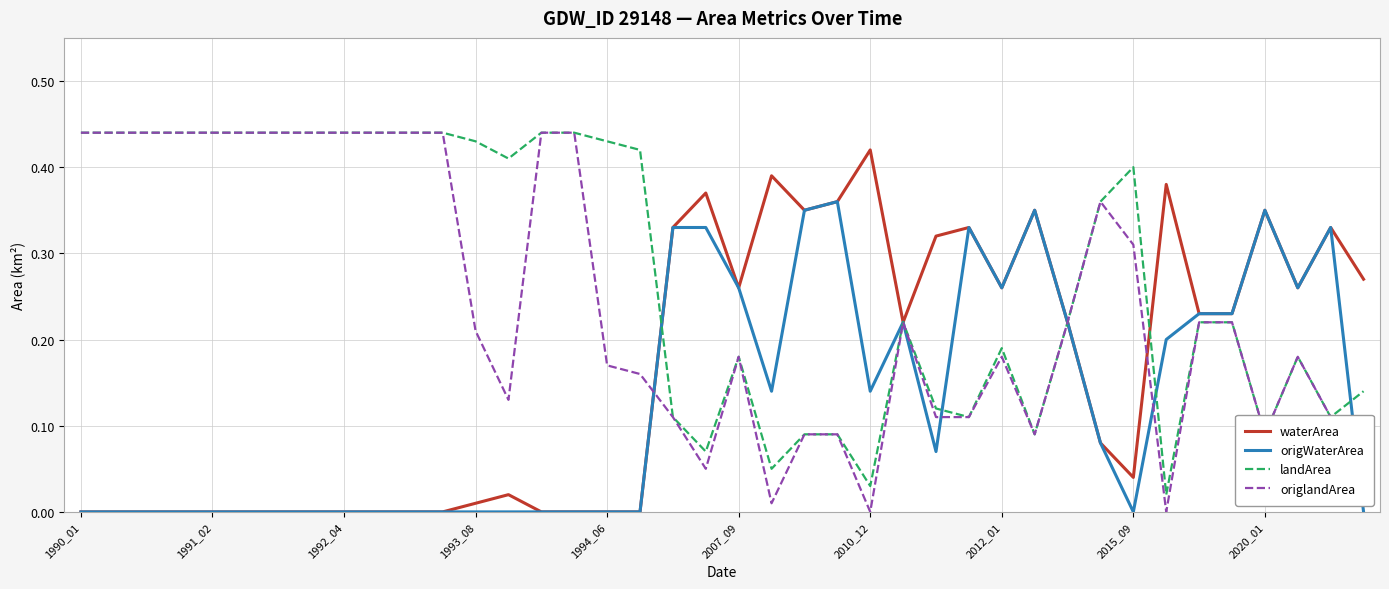

Rank the series by their average value, from highest to lowest.

landArea, origlandArea, waterArea, origWaterArea